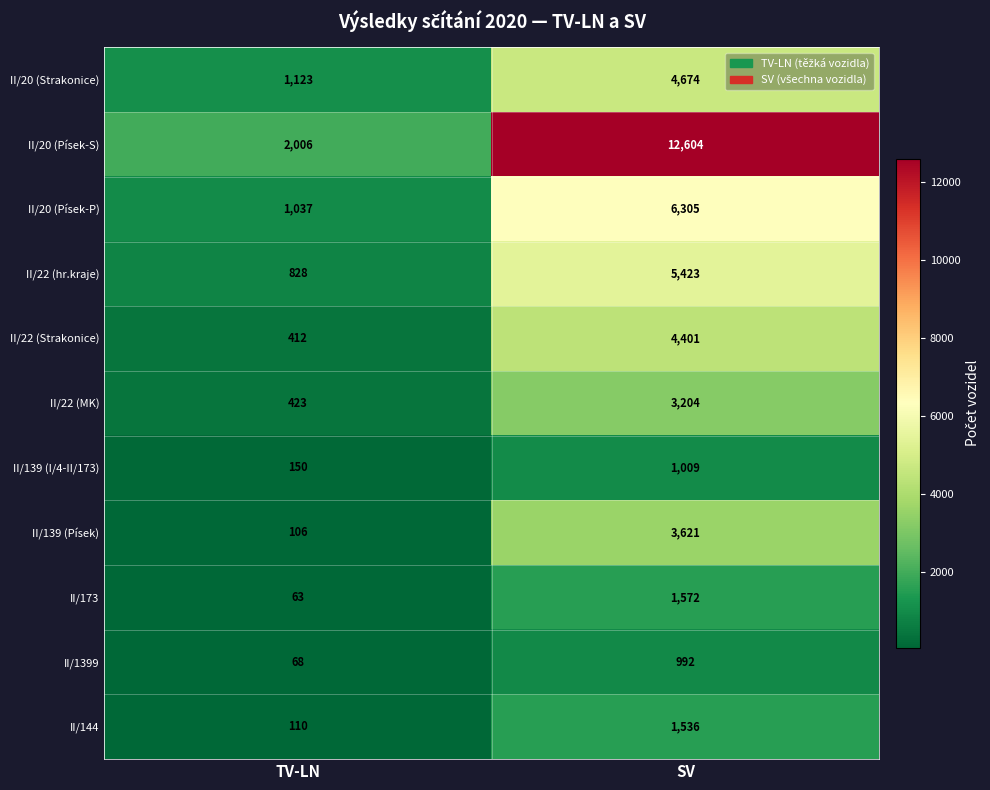

How many data points does each series have?

2